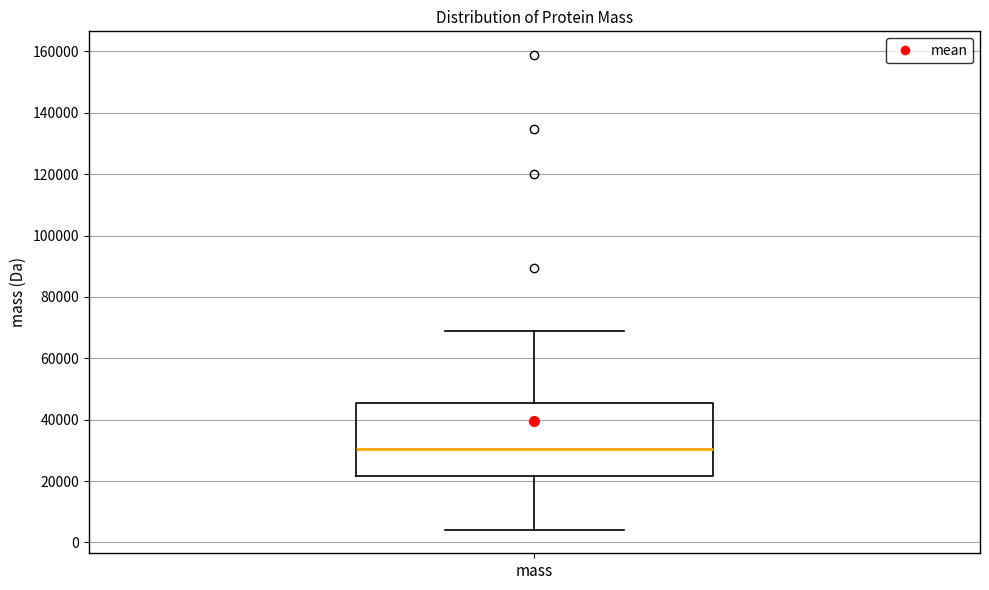

Where is the lower edge of the box for mass on the y-axis? The values are not printed on the chart, so give them approximately, as read against the axis.

22000